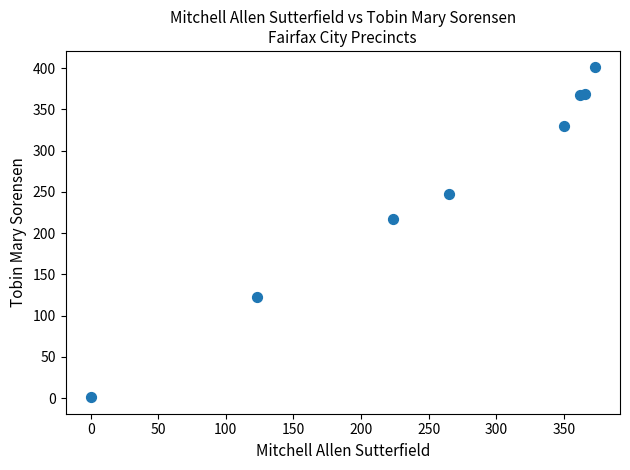

What Y value in the scatter plot is closest to 201?

217